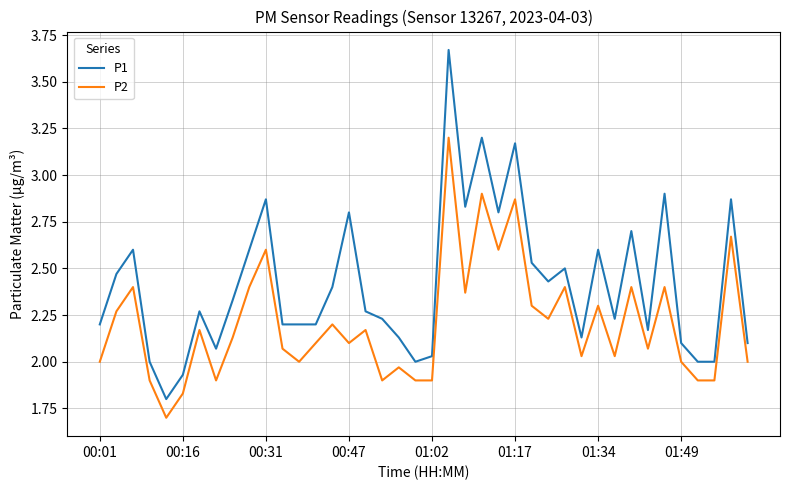

How many distinct data groups are displayed?

2